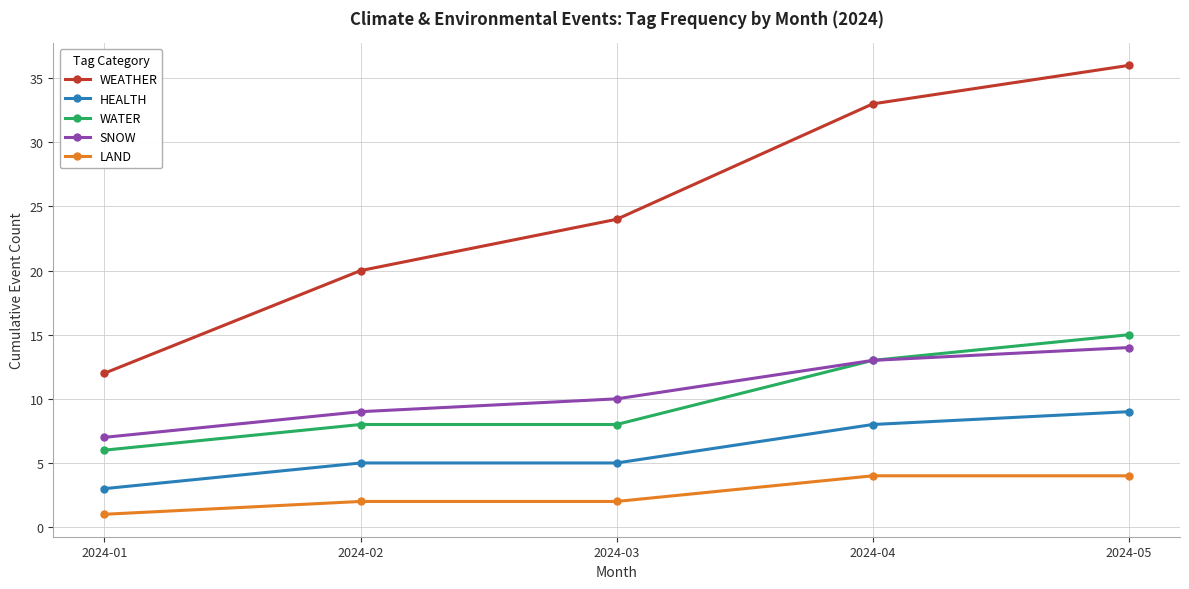

The SNOW series shows 10 at 2024-03. True or false?

True